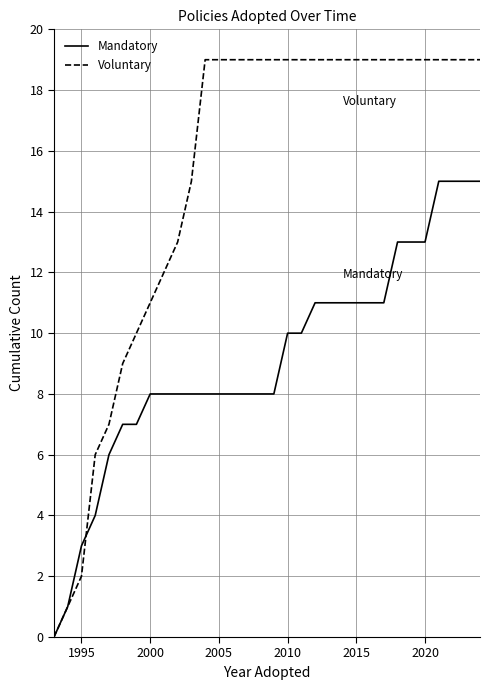

How many values in Mandatory are above zero?

31